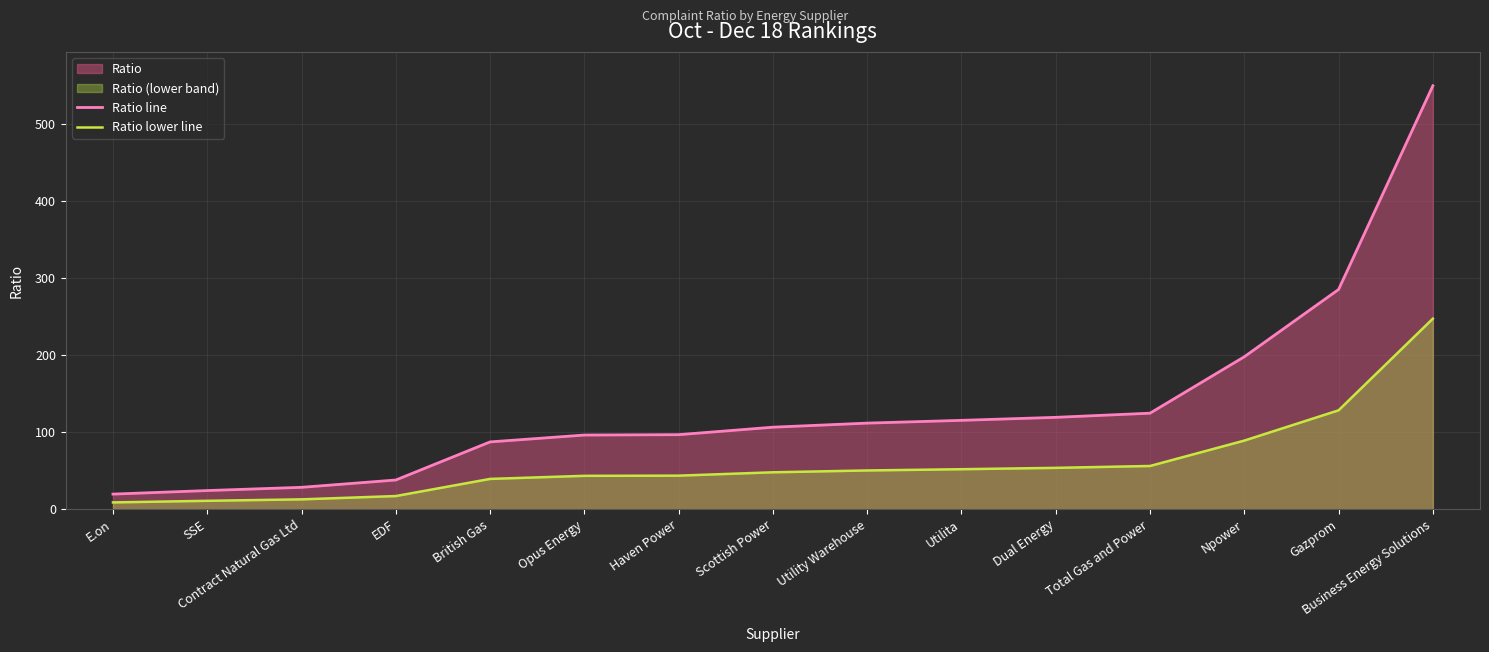

How many data points in Ratio line are above 106?

8